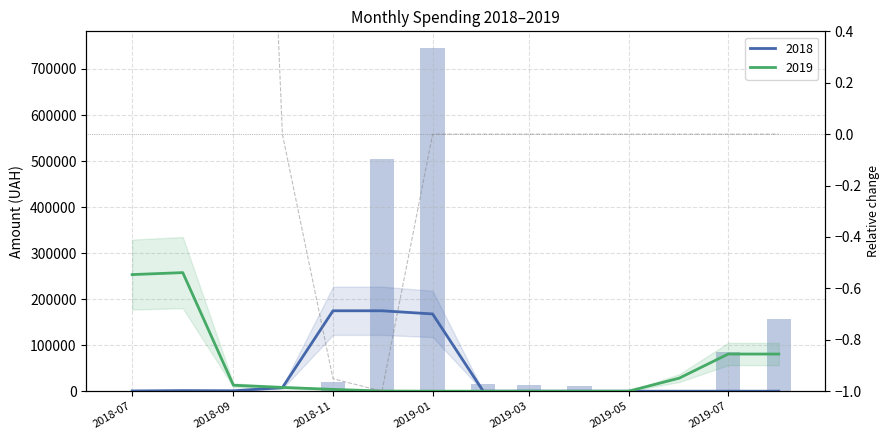

How many values are below zero?

2